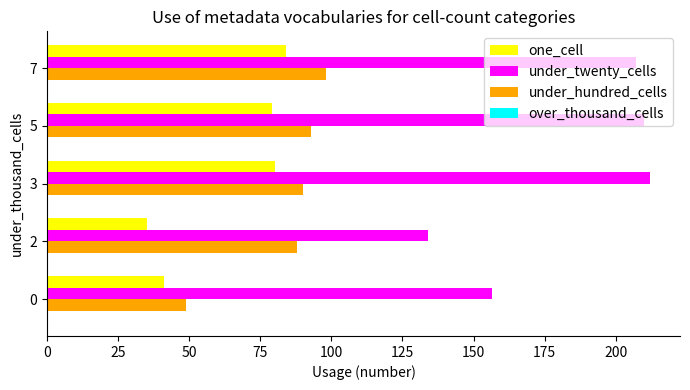

What is the difference between the under_hundred_cells values at 3 and 7?

8.0